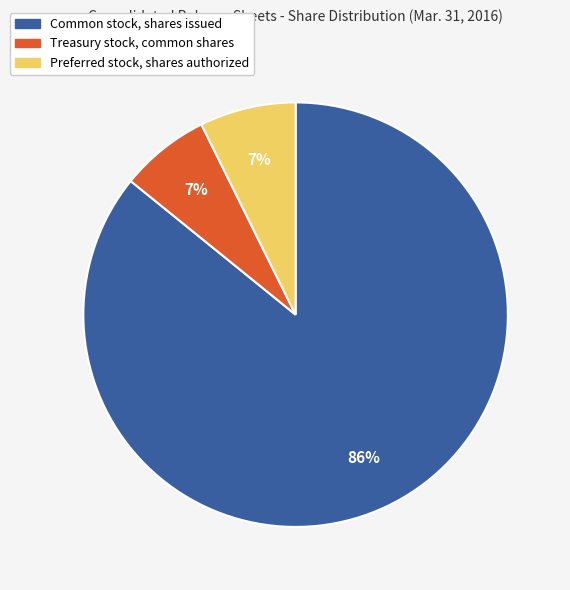

Does Treasury stock, common shares account for over 50% of the chart?

No